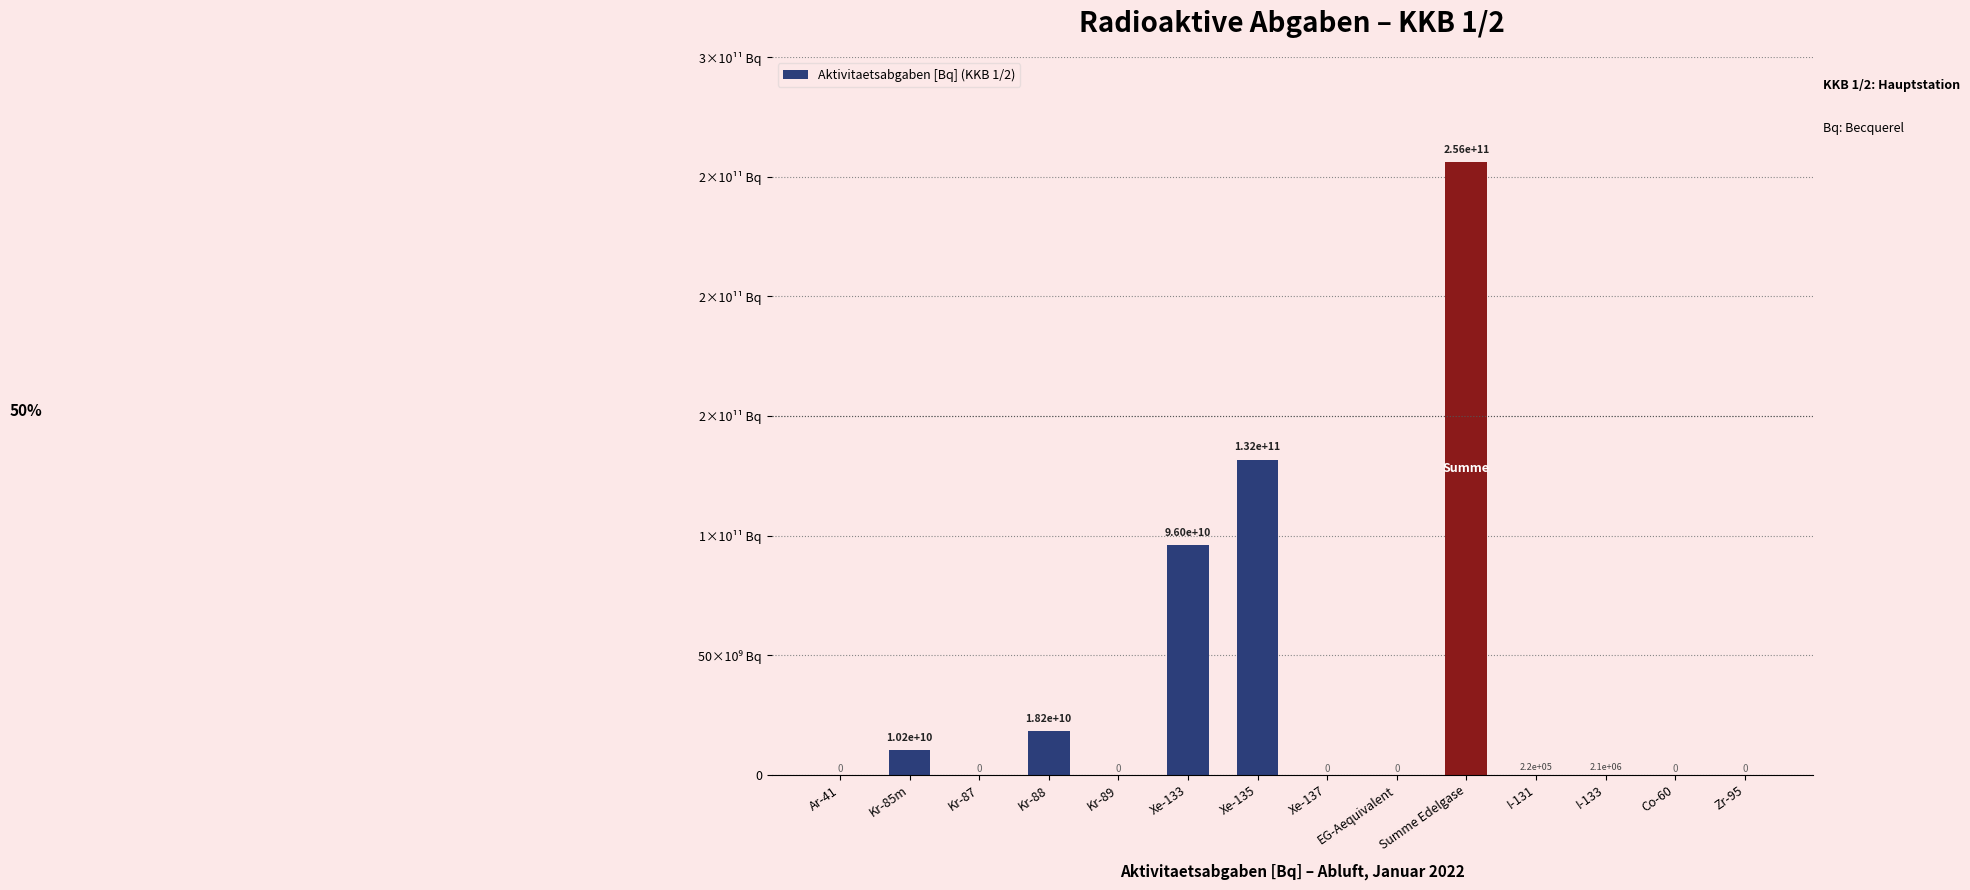

Are the bars horizontal?

No